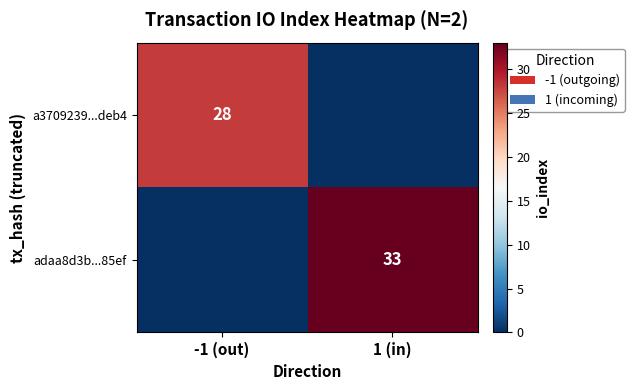

The value of adaa8d3b...85ef at 1 (in) is 50. True or false?

False